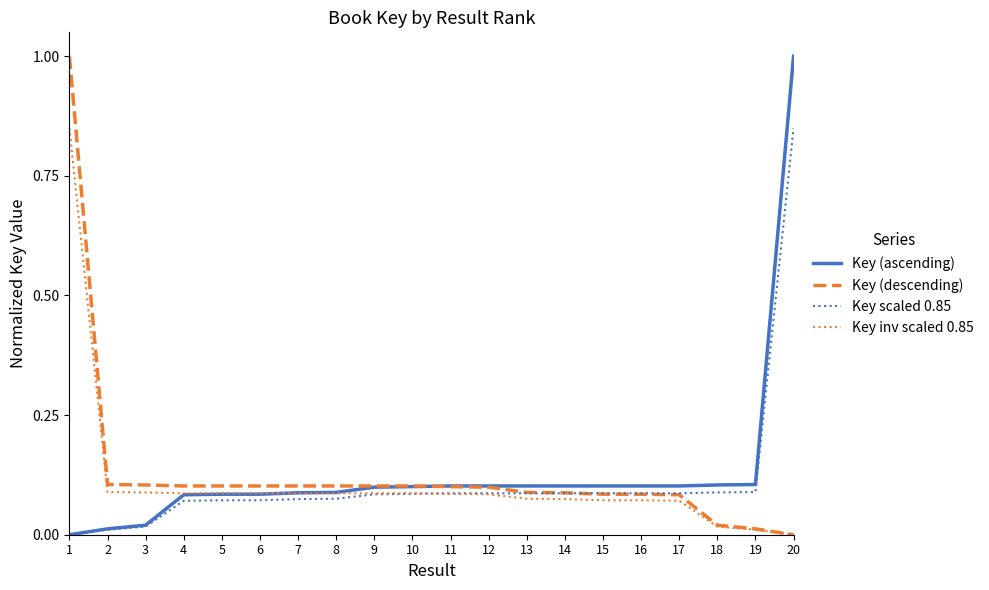

What is the maximum value shown in the chart?

1.0